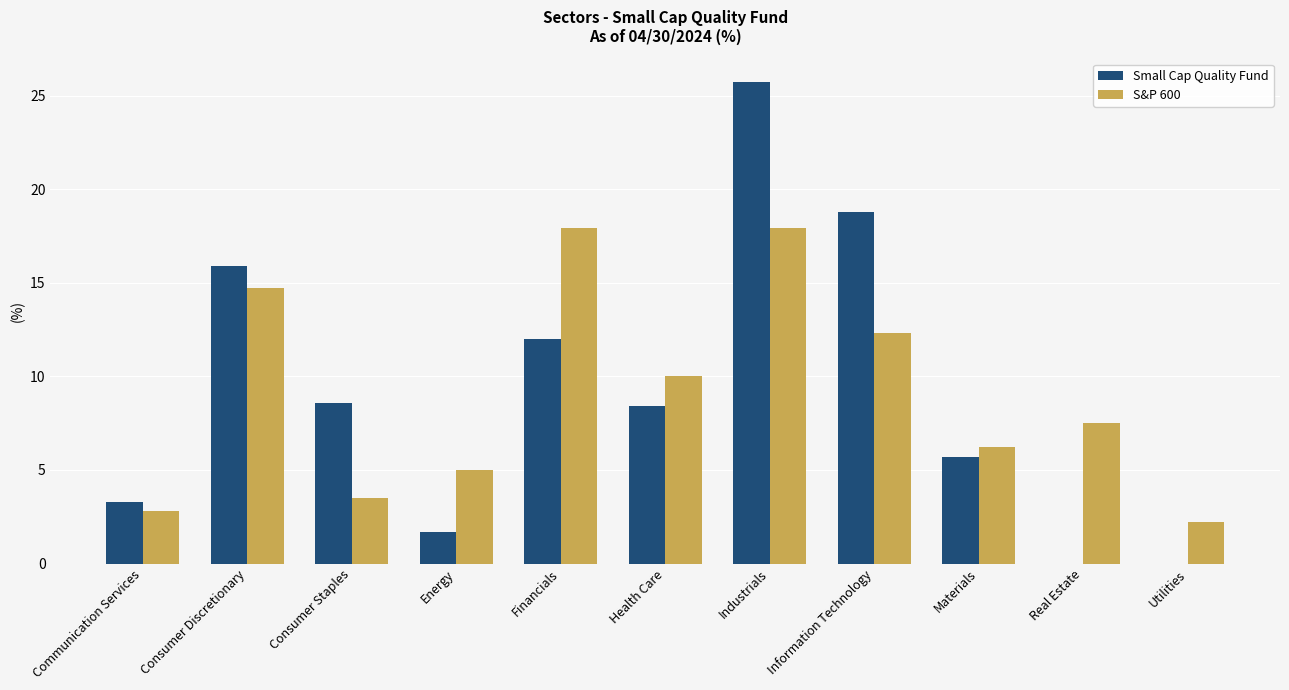

What is the highest value of the S&P 600 series?

17.9